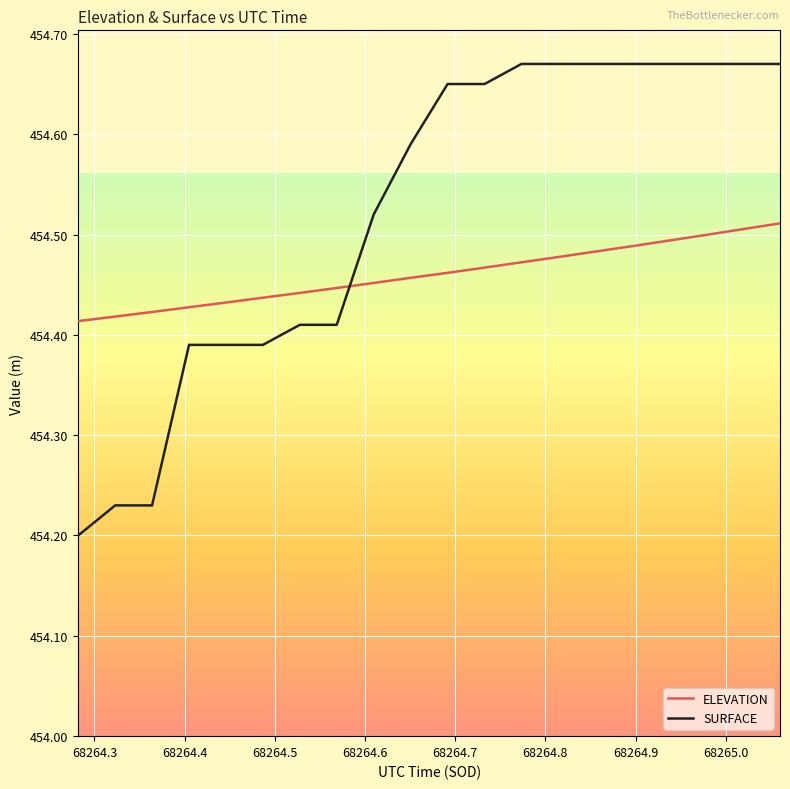

Which series has the largest total across all categories?

SURFACE